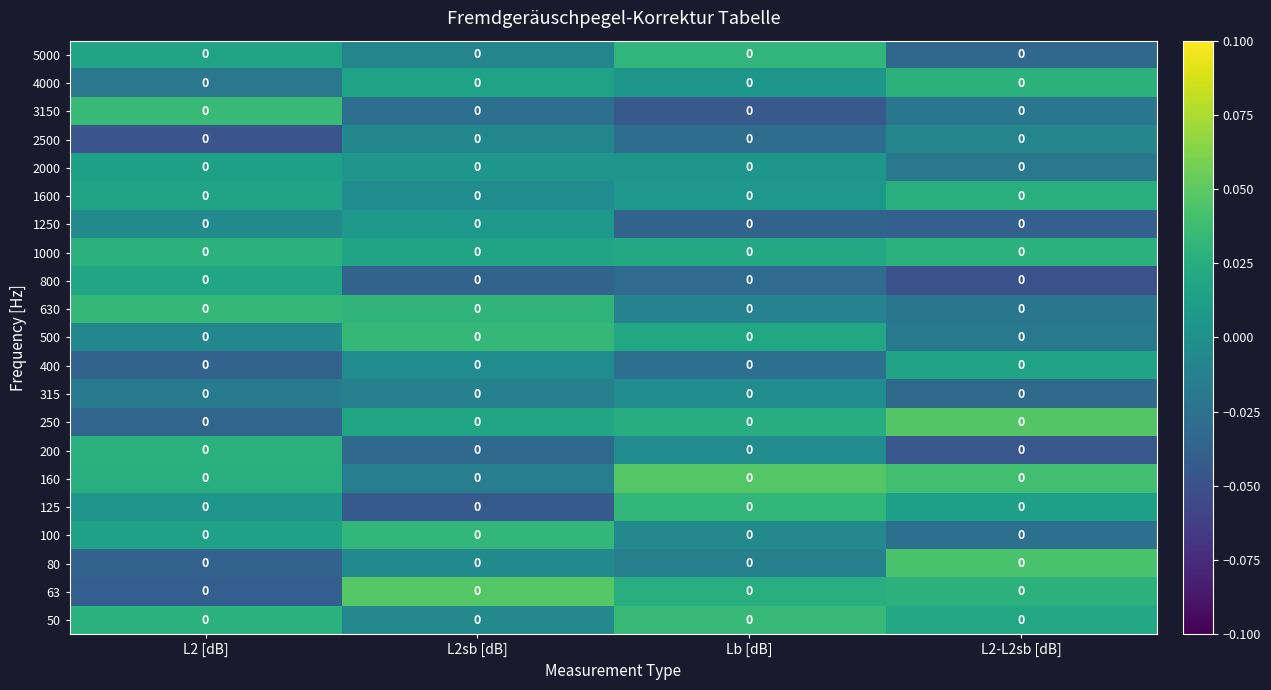

What is the spread (max minus min) of values at L2sb [dB]?

0.1